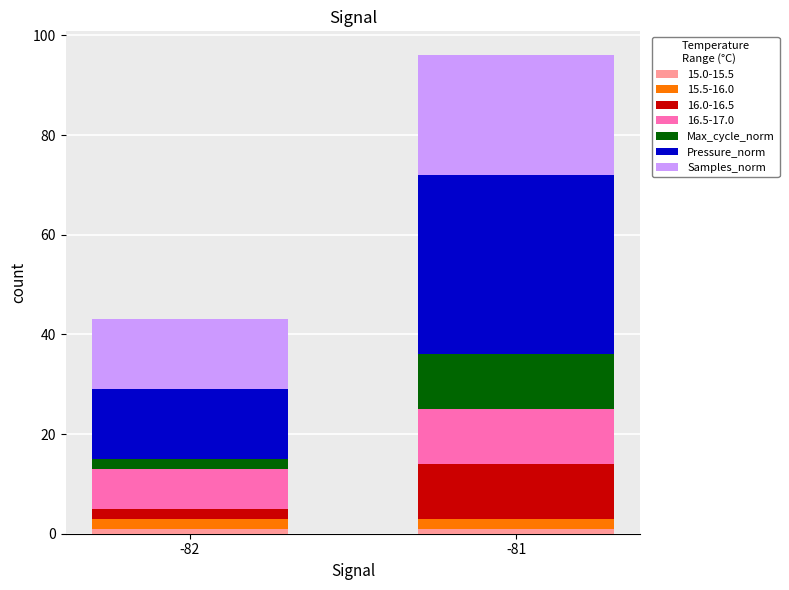

At which category is the sum across all series the highest?

-81